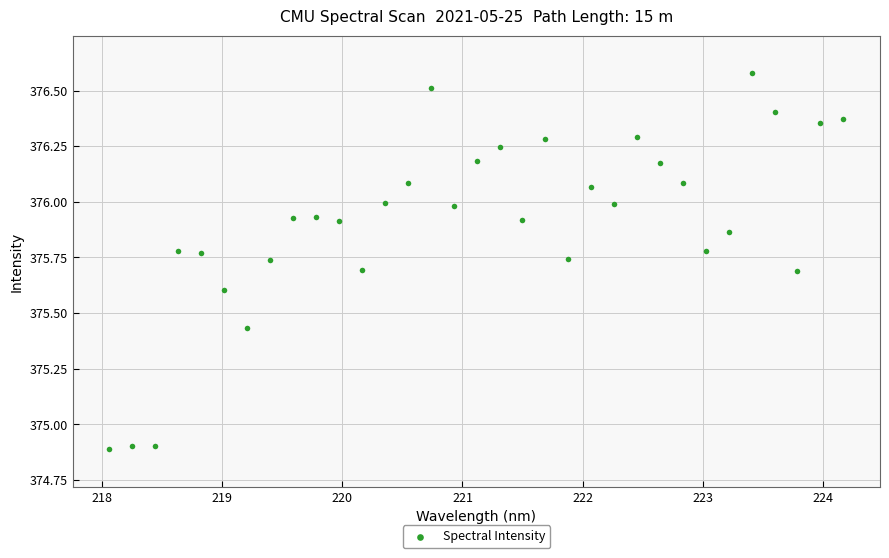

What is the range of Y values (max minus min)?

1.7